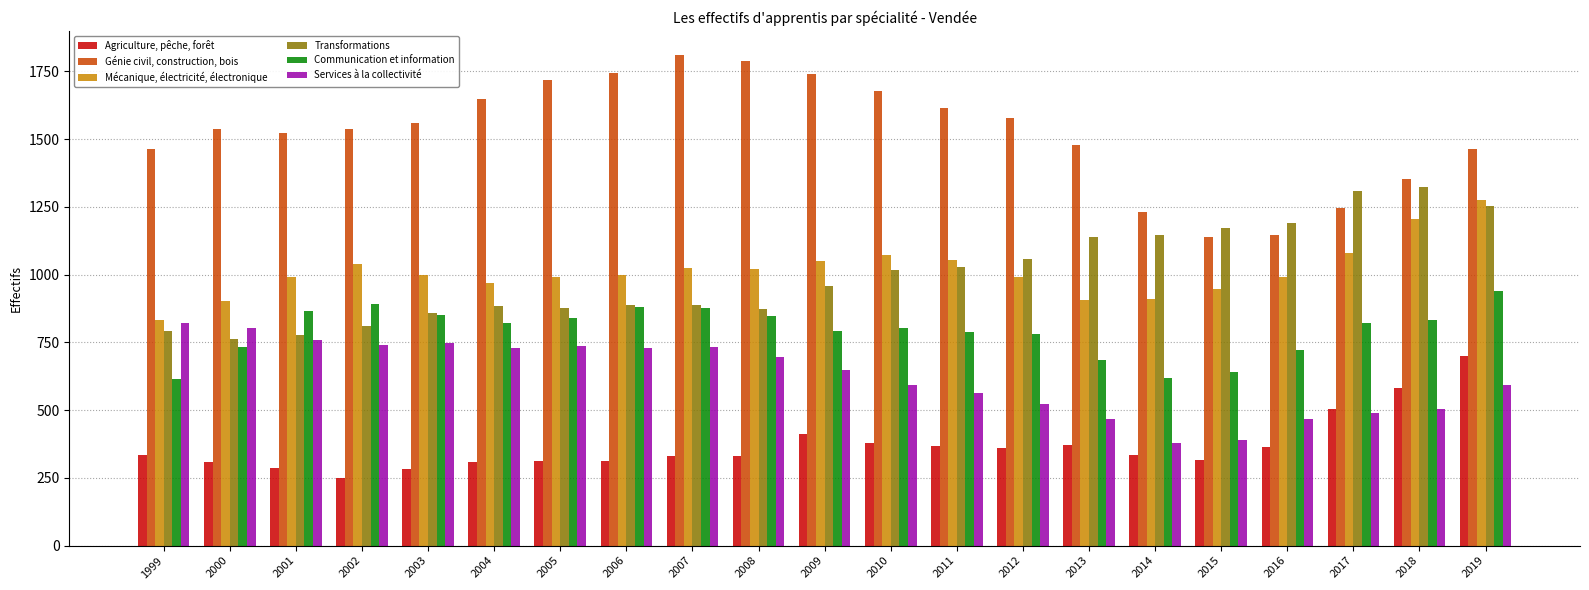

How many categories are shown in the chart?

21